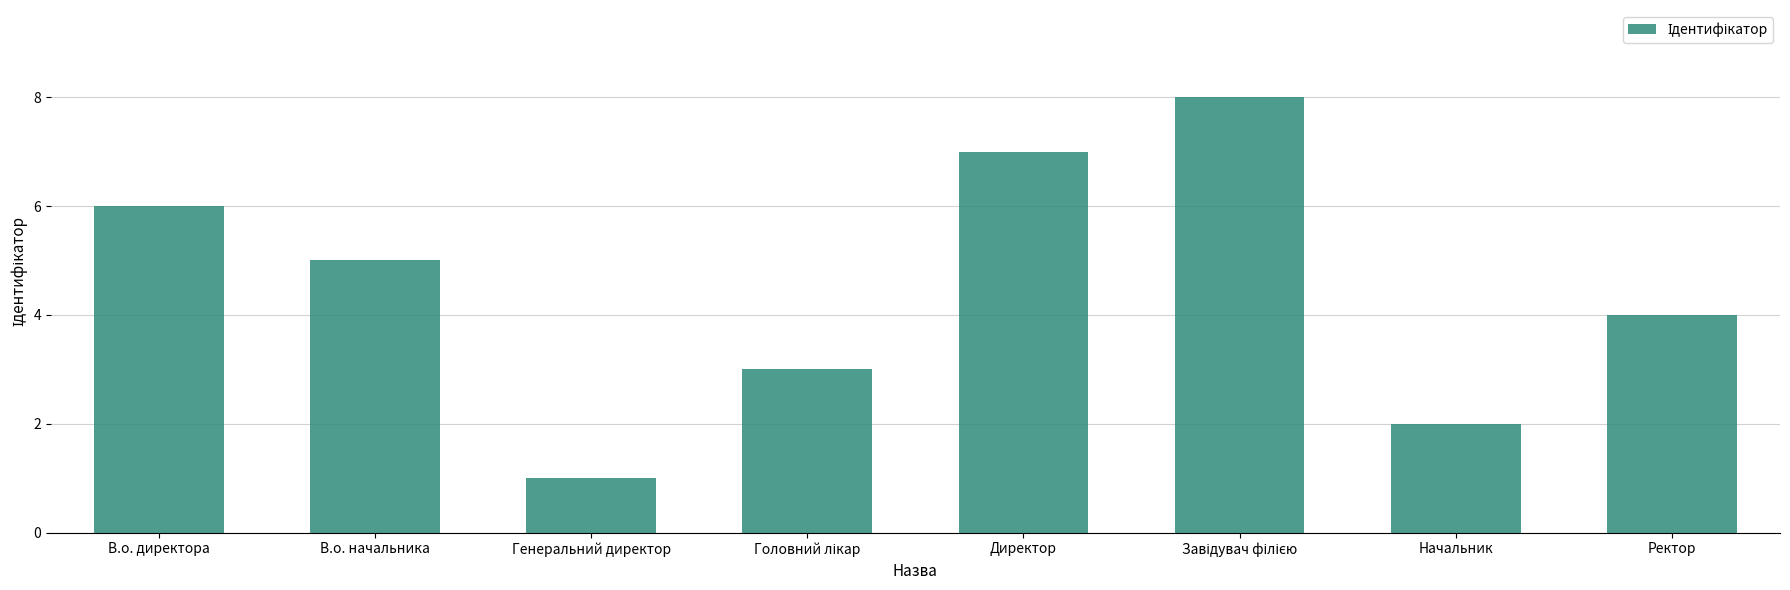

Read the value at Директор.

7